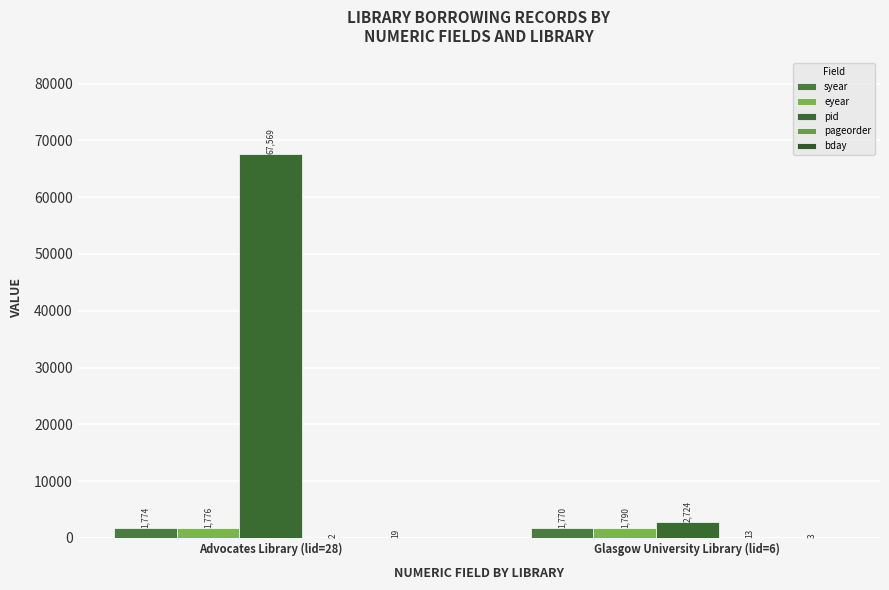

At Advocates Library (lid=28), list the series in order from smallest to largest.

pageorder, bday, syear, eyear, pid